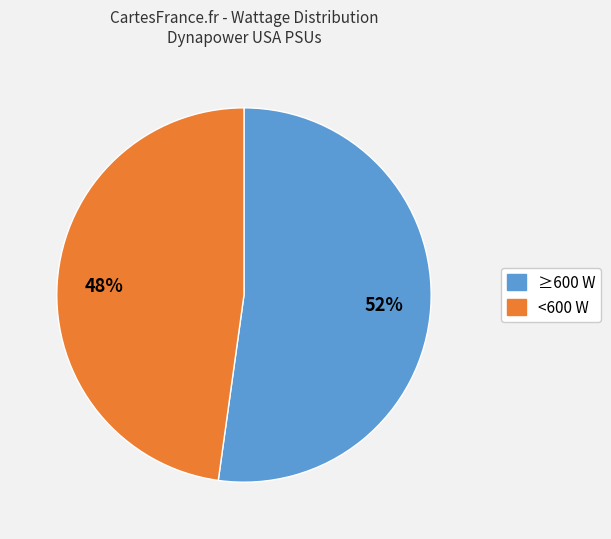

To the nearest percent, what is the difference between the largest and smallest slice percentages?

4%